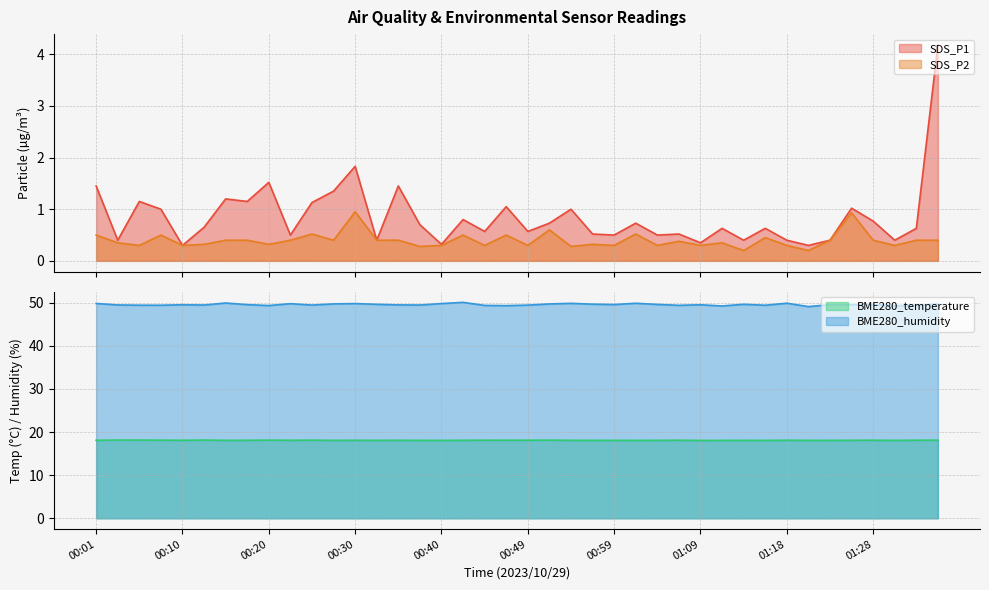

Reading right to left, what are all the values shown in this chart?

SDS_P1: 4.2	0.6	0.4	0.8	1.0	0.4	0.3	0.4	0.6	0.4	0.6	0.3	0.5	0.5	0.7	0.5	0.5	1.0	0.7	0.6	1.1	0.6	0.8	0.3	0.7	1.4	0.4	1.8	1.4	1.1	0.5	1.5	1.1	1.2	0.7	0.3	1.0	1.1	0.4	1.4
SDS_P2: 0.4	0.4	0.3	0.4	0.9	0.4	0.2	0.3	0.5	0.2	0.3	0.3	0.4	0.3	0.5	0.3	0.3	0.3	0.6	0.3	0.5	0.3	0.5	0.3	0.3	0.4	0.4	0.9	0.4	0.5	0.4	0.3	0.4	0.4	0.3	0.3	0.5	0.3	0.3	0.5
BME280_temperature: 18.1	18.1	18.1	18.1	18.1	18.1	18.1	18.1	18.1	18.1	18.1	18.1	18.1	18.1	18.1	18.1	18.1	18.1	18.1	18.1	18.1	18.1	18.1	18.1	18.1	18.1	18.1	18.1	18.1	18.1	18.1	18.1	18.1	18.1	18.1	18.1	18.1	18.1	18.1	18.1
BME280_humidity: 49.7	49.4	49.3	49.6	49.6	49.5	49.1	49.9	49.4	49.6	49.2	49.5	49.4	49.6	49.9	49.6	49.7	49.9	49.7	49.4	49.3	49.4	50.1	49.8	49.5	49.5	49.6	49.8	49.7	49.5	49.8	49.3	49.5	49.9	49.5	49.5	49.4	49.4	49.5	49.8